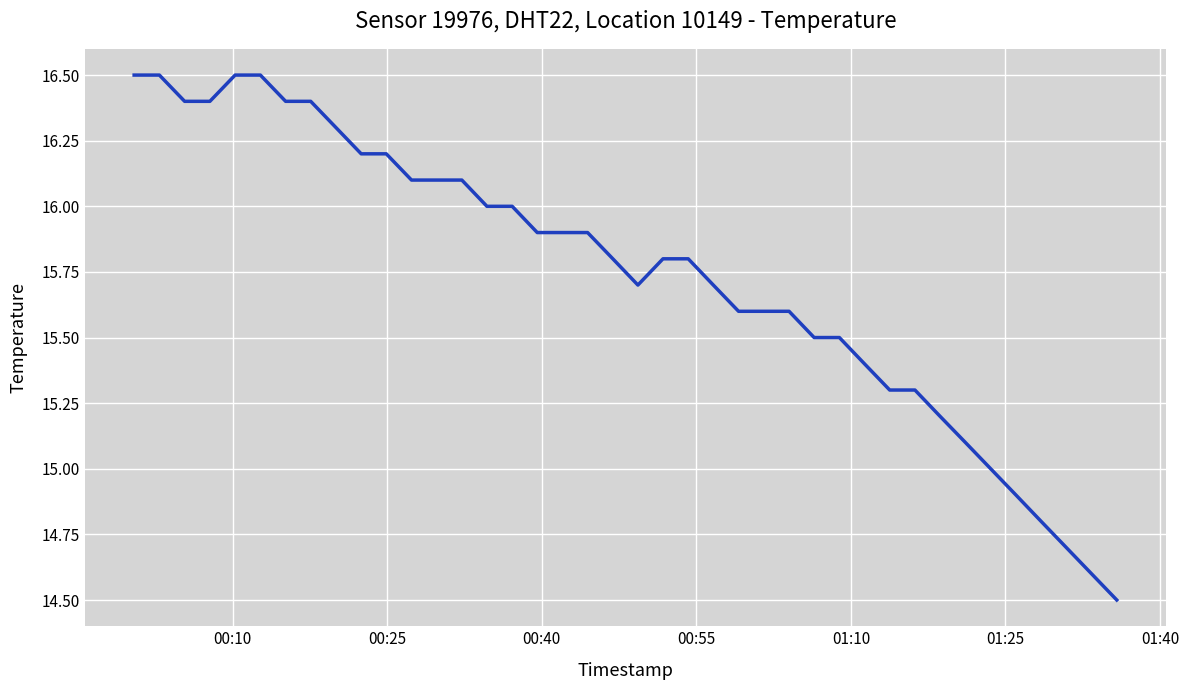

What is the difference between the maximum and minimum values?

2.0